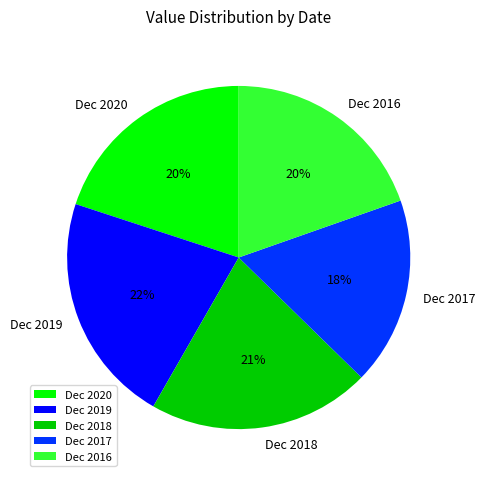

How many slices are in this pie chart?

5